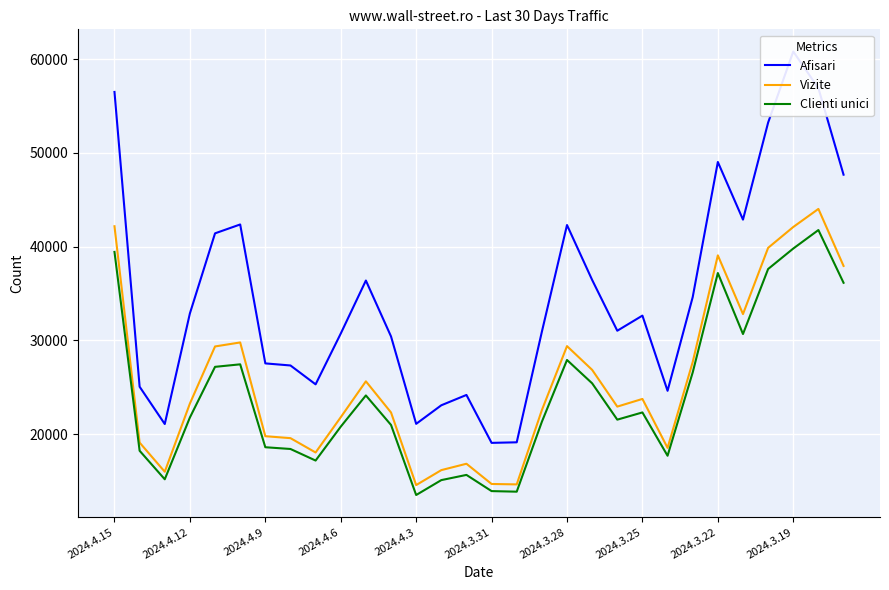

Reading left to right, extract all data points from this chart.

Afisari: 56506	25056	21078	32880	41421	42367	27545	27324	25310	30726	36386	30422	21096	23077	24179	19067	19127	30920	42306	36449	31030	32643	24622	34617	49032	42883	53238	60819	56902	47678
Vizite: 42178	19096	15986	23263	29353	29780	19778	19570	18041	21800	25634	22309	14563	16159	16840	14681	14637	22559	29389	26856	22935	23754	18533	27693	39071	32807	39873	42097	44026	37944
Clienti unici: 39440	18225	15182	21775	27178	27446	18601	18415	17180	20796	24127	20979	13504	15094	15649	13921	13860	21317	27909	25421	21544	22314	17693	26581	37186	30679	37616	39799	41772	36146